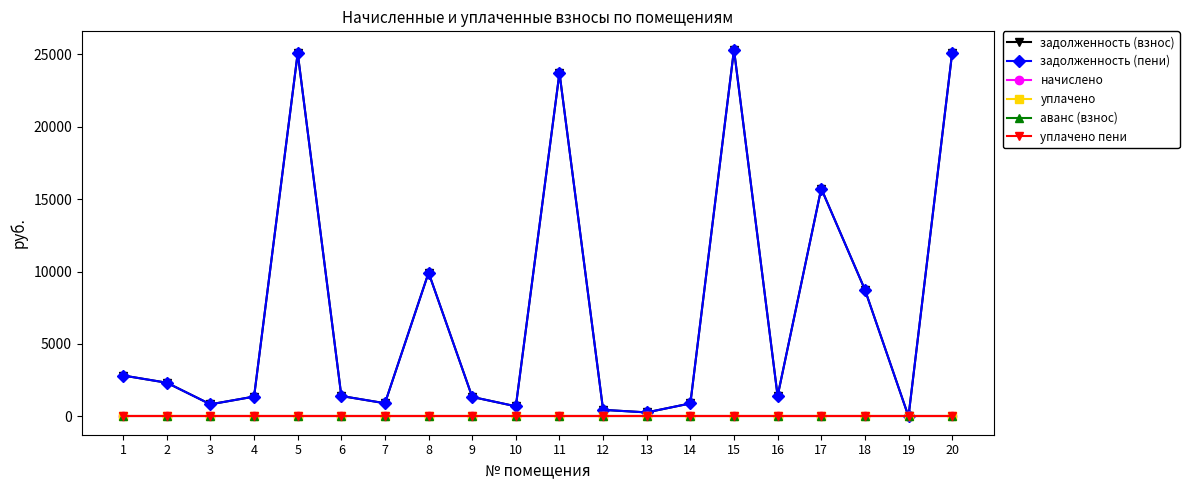

True or false: начислено has a value of 0.0 at 18.

True